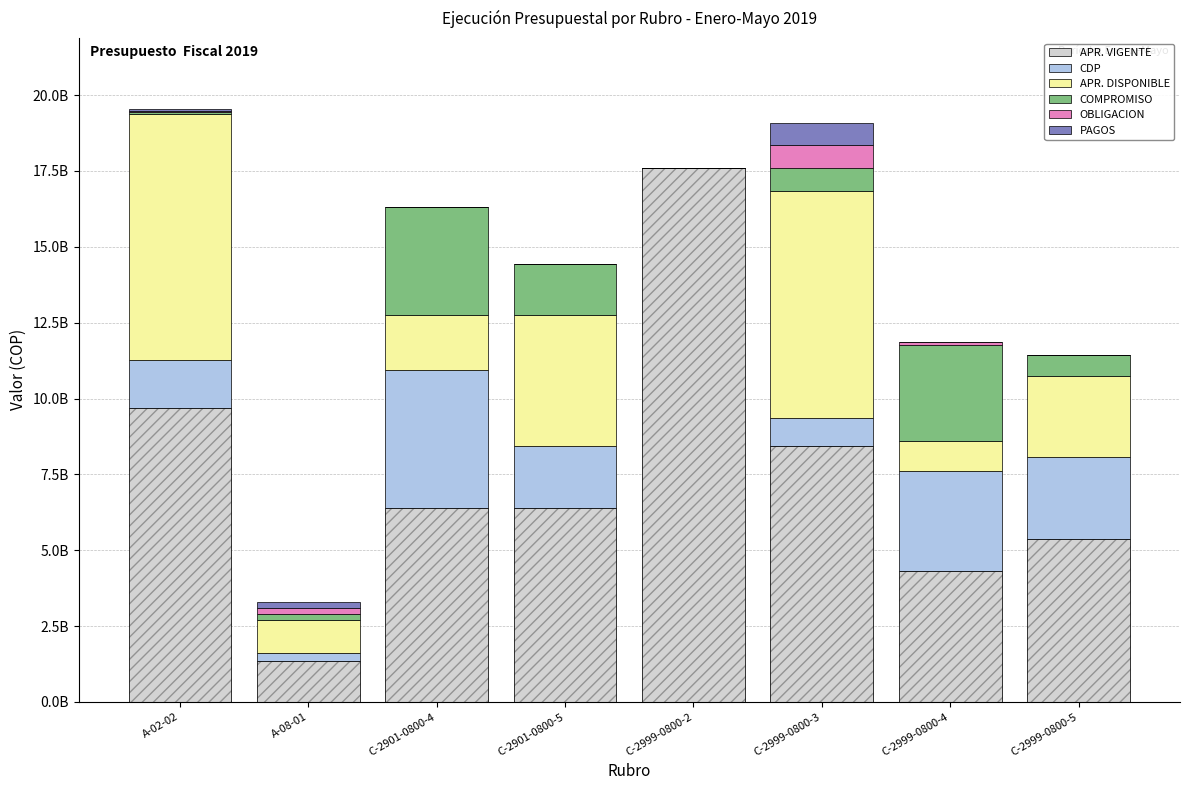

What is the difference between the maximum and second lowest values in the OBLIGACION series?

746790450